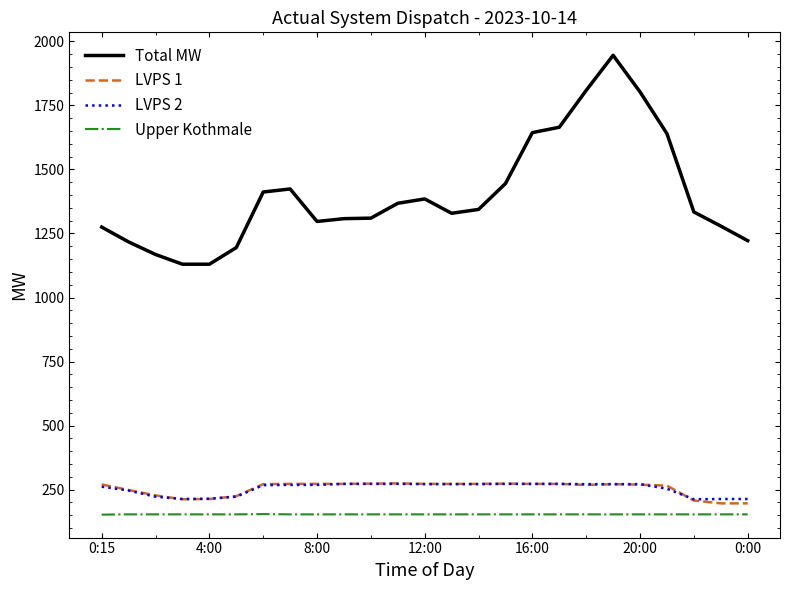

Which series has the largest total across all categories?

Total MW